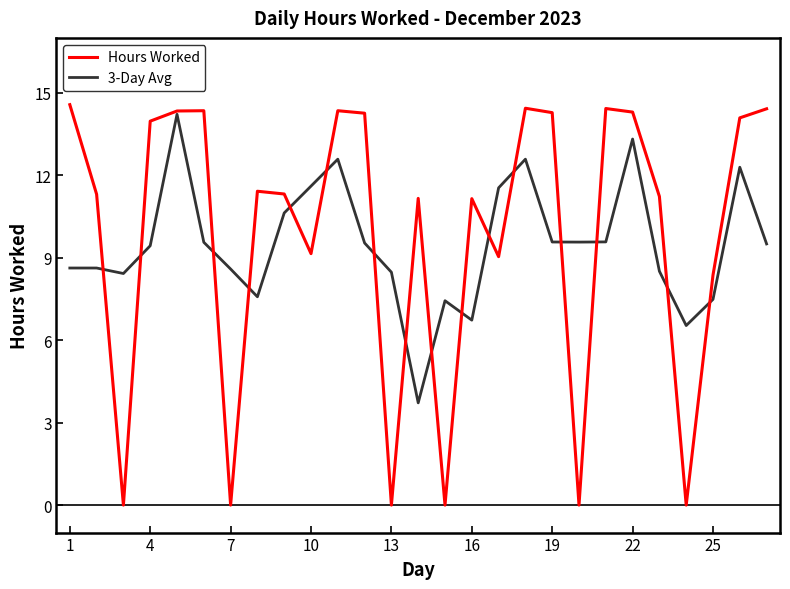

Which series has the largest range (max minus min)?

Hours Worked